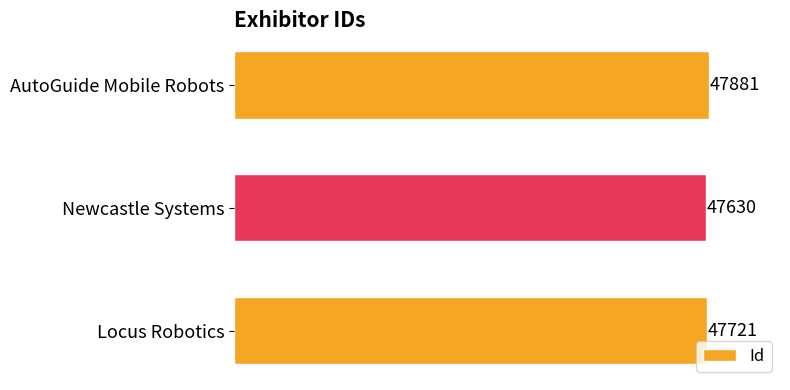

Count the number of data series in this chart.

1